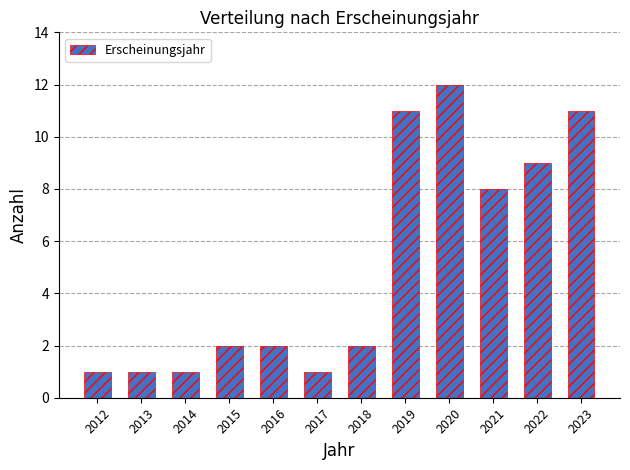

Reading left to right, list all the values displayed in this chart.

2012=1	2013=1	2014=1	2015=2	2016=2	2017=1	2018=2	2019=11	2020=12	2021=8	2022=9	2023=11